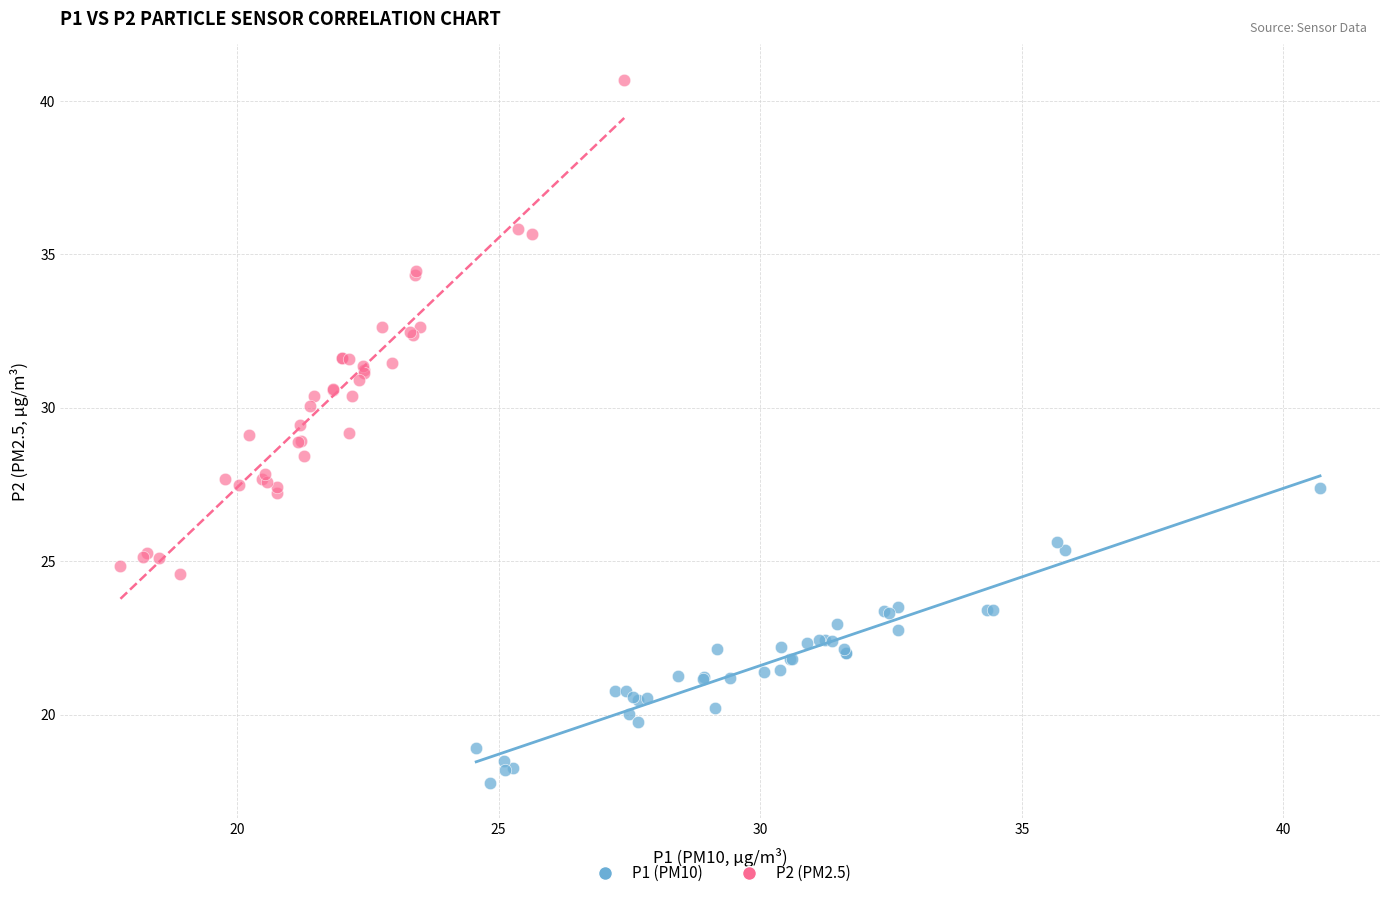

Which series has the widest spread of Y values?

P2 (PM2.5)